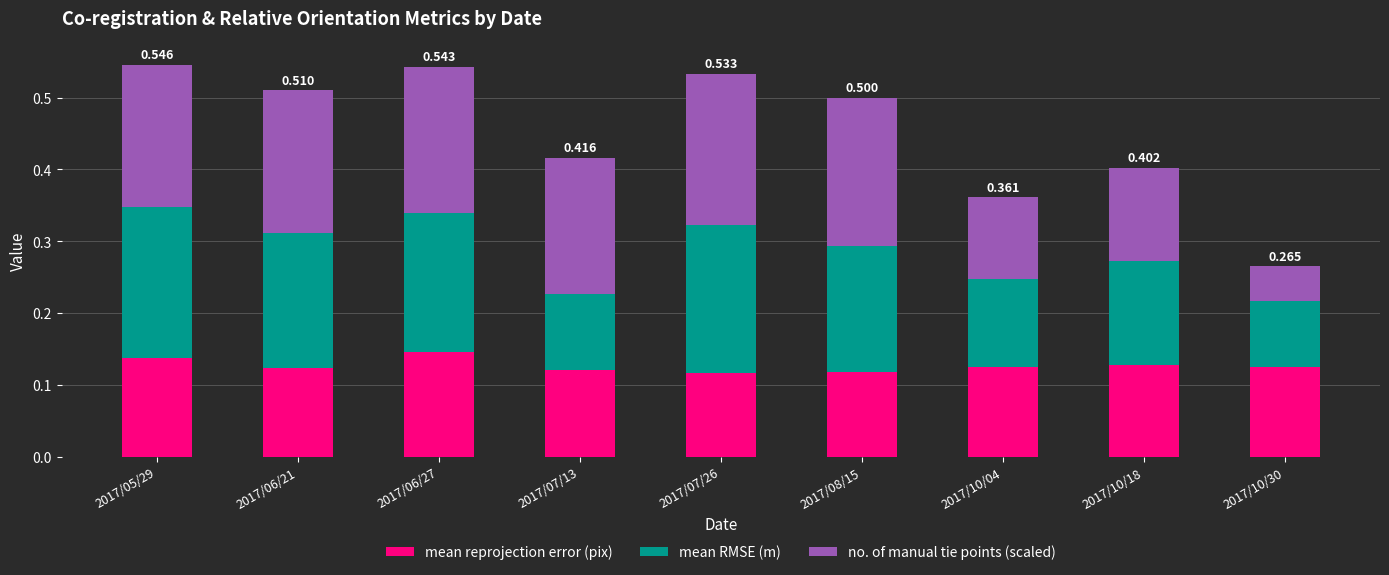

What is the value of the mean reprojection error (pix) bar at the 6th from the left?

0.1